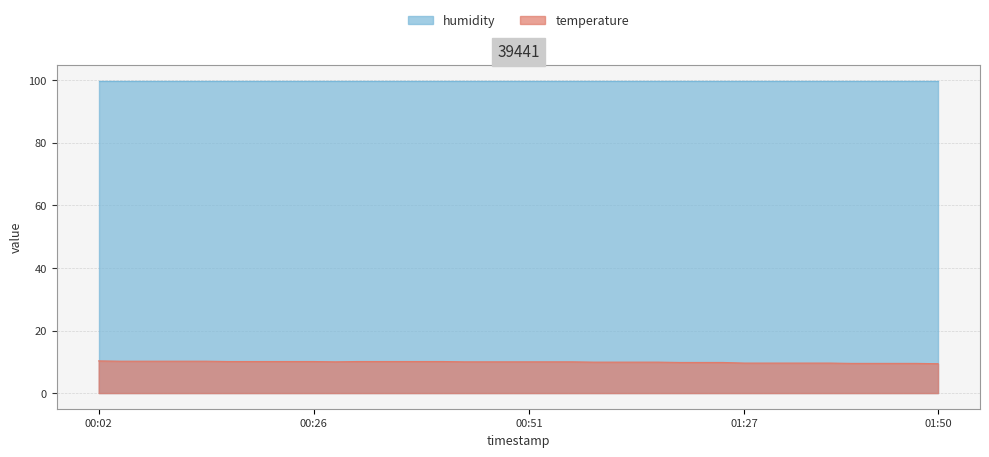

Does the chart have visible grid lines?

Yes